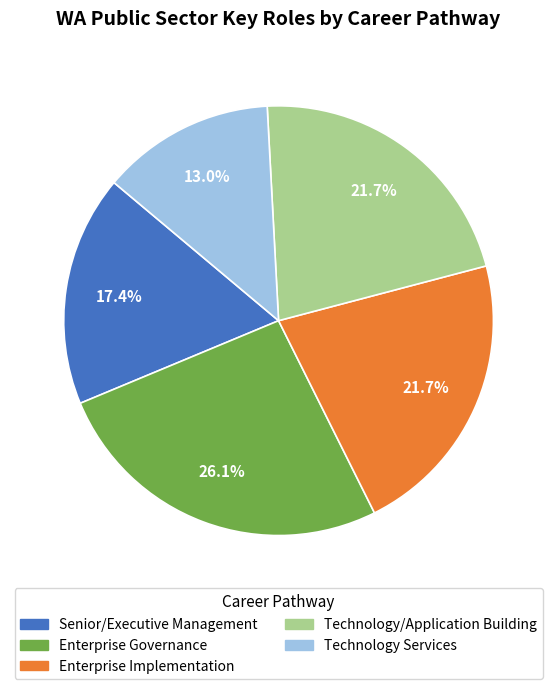

Does any single category account for the majority?

No